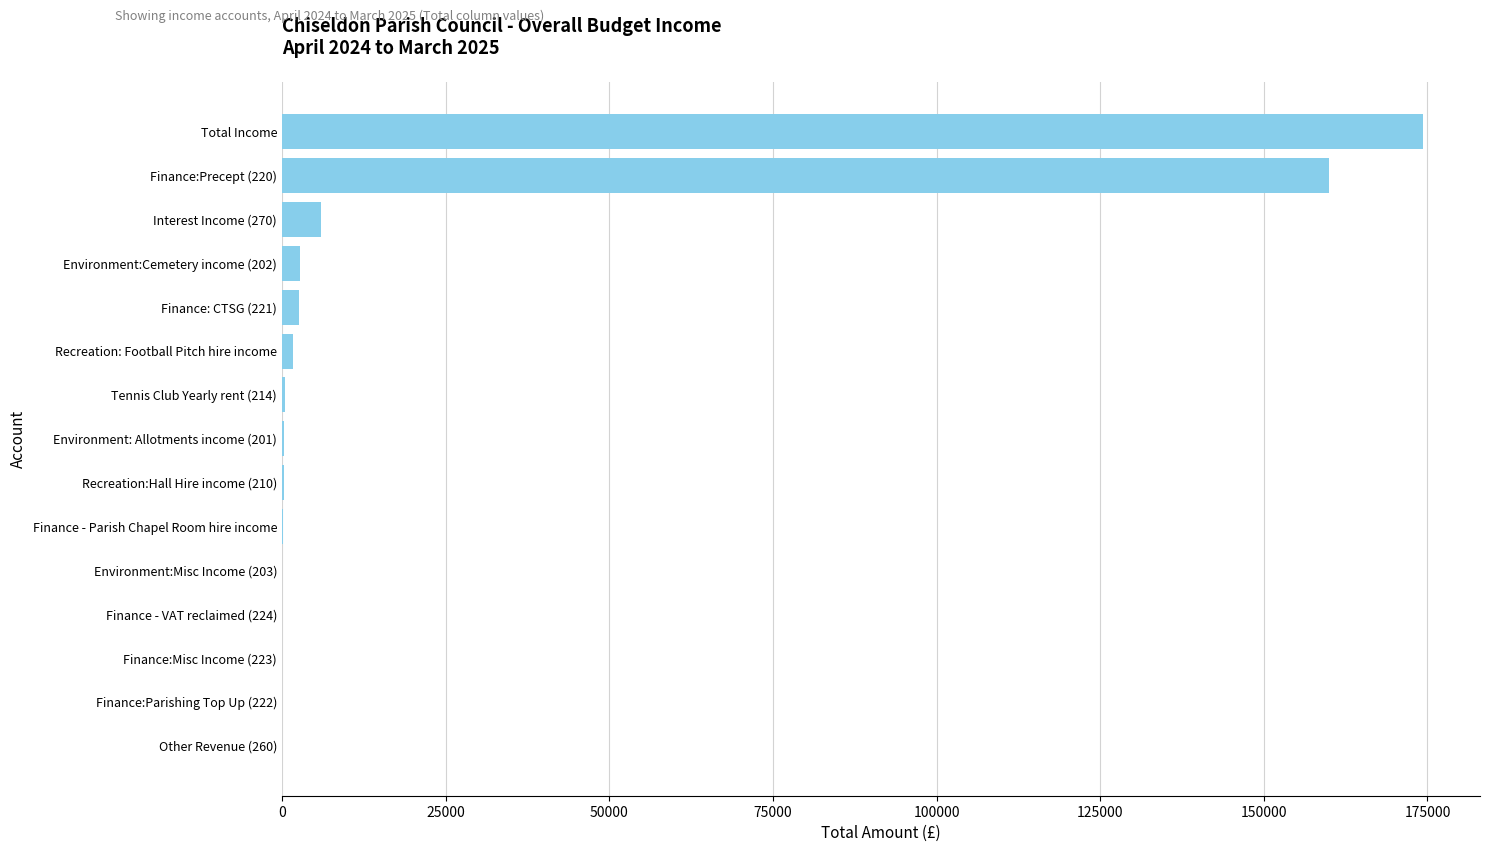

At which label is the value closest to 87155?

Finance:Precept (220)